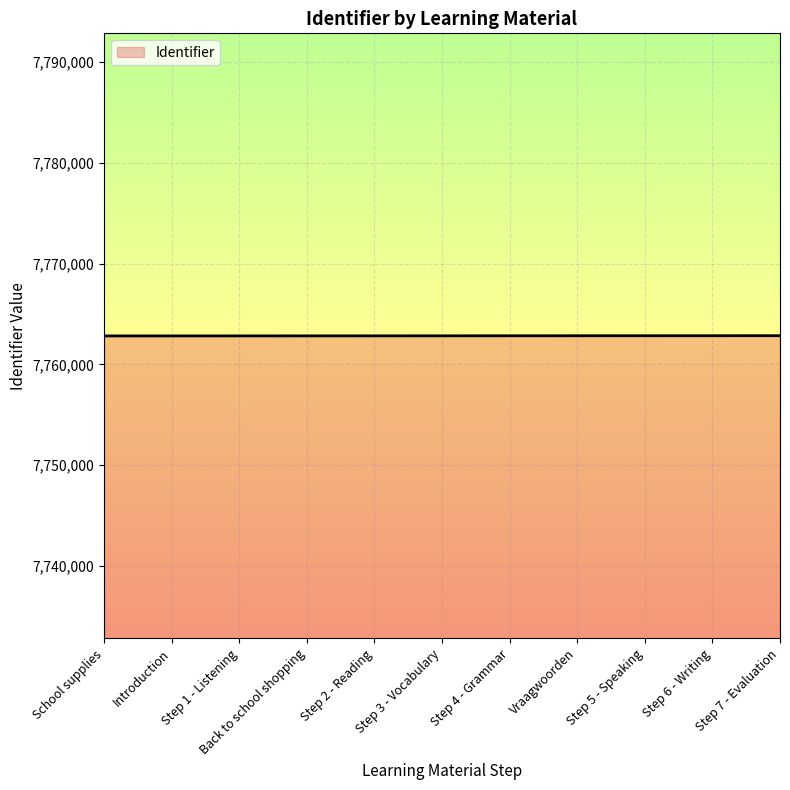

How many lines are shown in the chart?

1